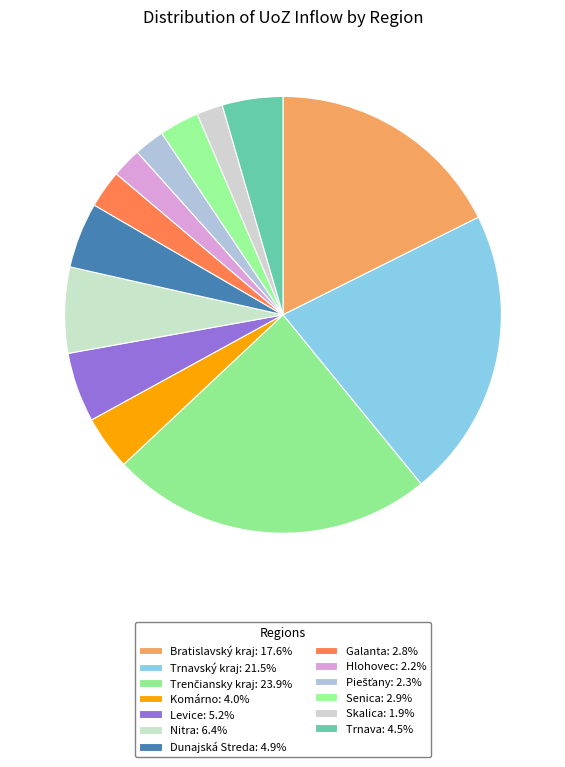

What is the largest slice in the pie chart?

Trenčiansky kraj